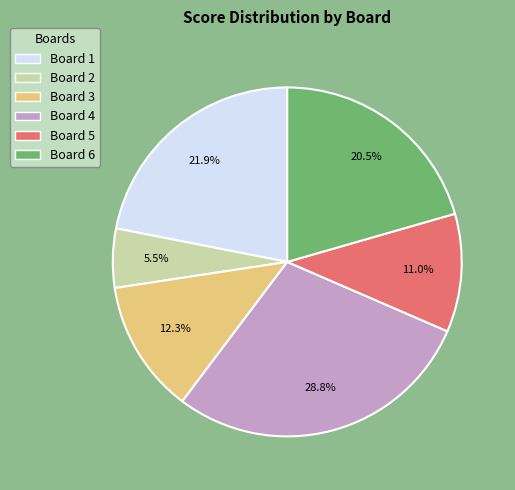

Which category has the biggest portion of the pie?

Board 4